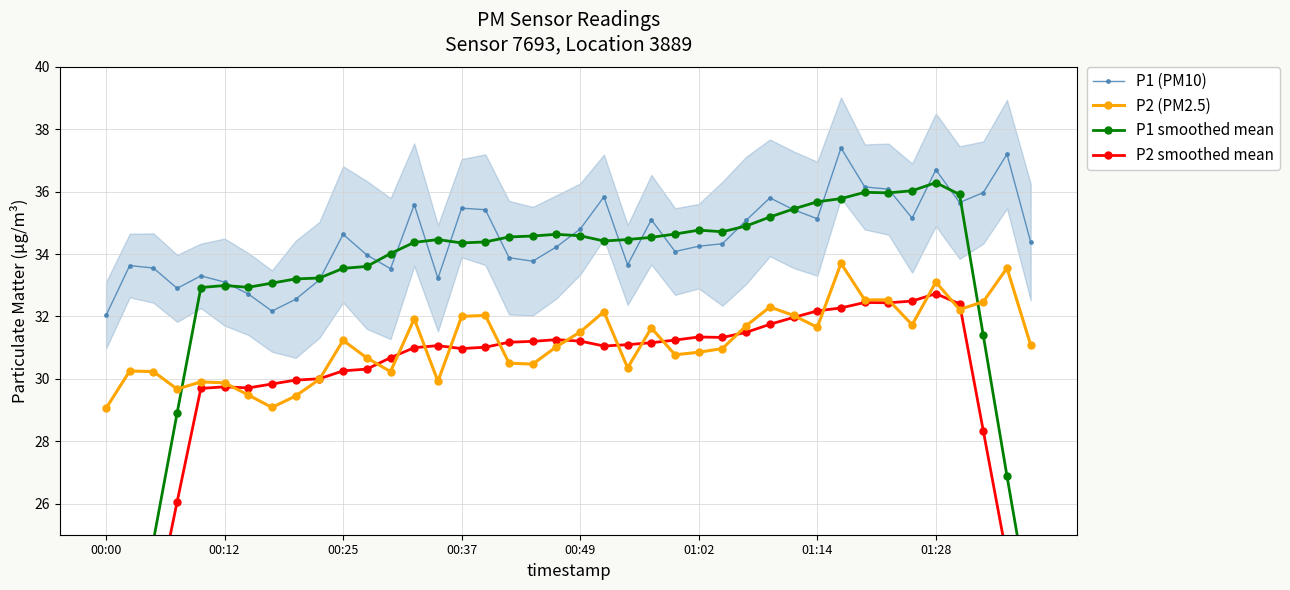

True or false: P2 (PM2.5) and P1 smoothed mean intersect in this chart.

True